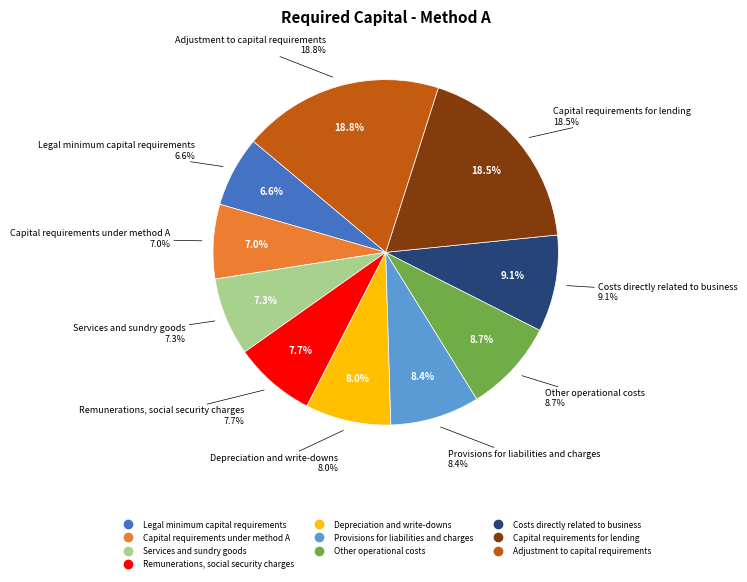

To the nearest percent, what portion does Capital requirements under method A represent?

7%